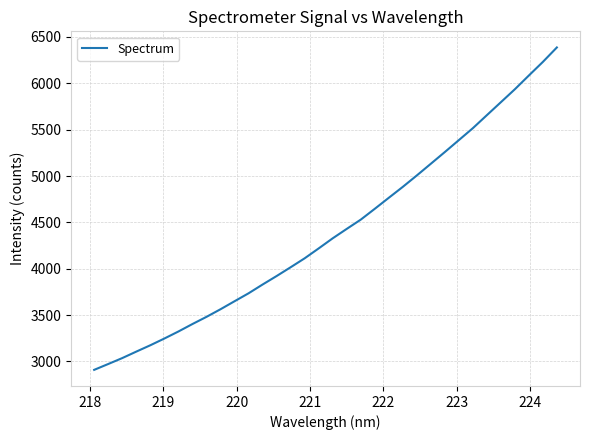

What is the minimum value shown in the chart?

2908.6